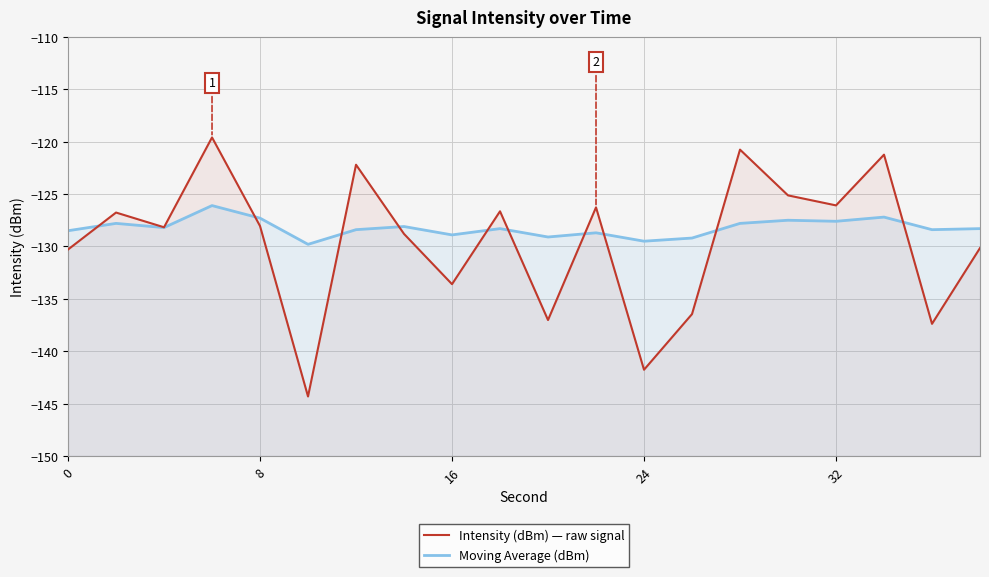

Is the value of Moving Average (dBm) at 8 greater than the value of Intensity (dBm) — raw signal at 19?

Yes